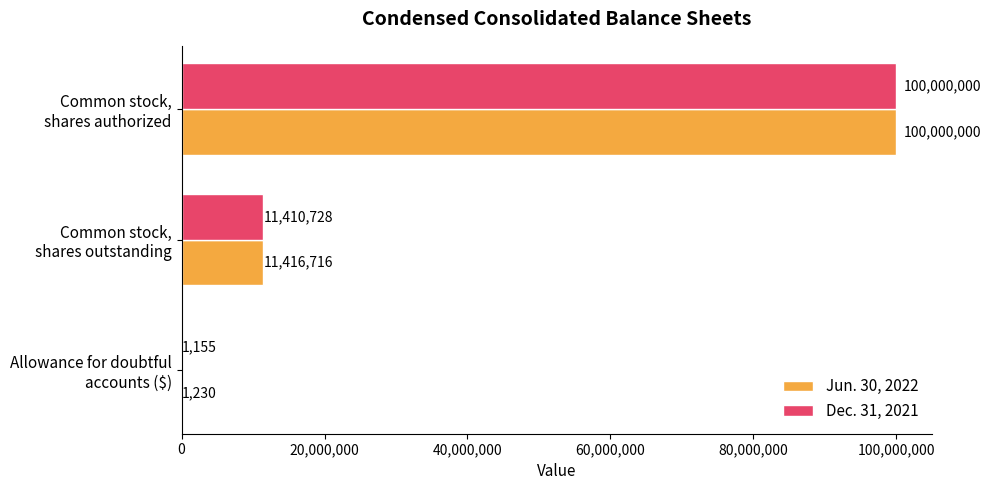

What is the maximum value for Jun. 30, 2022?

100000000